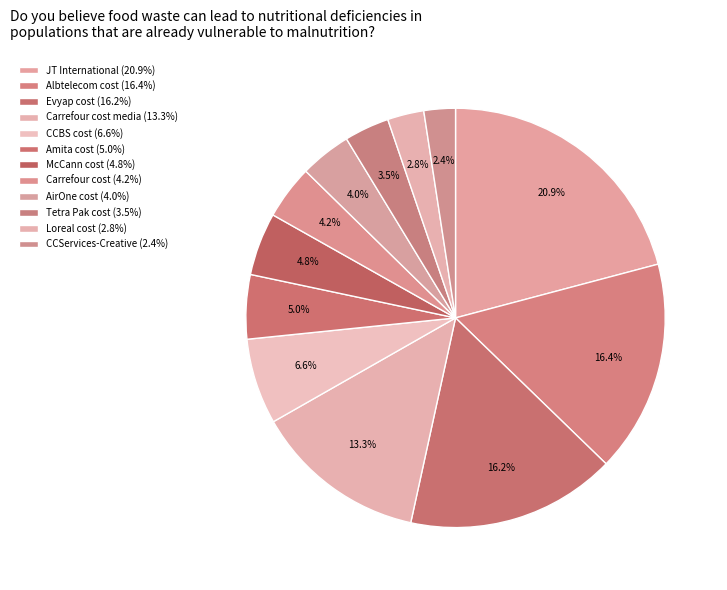

Rank the categories by value from highest to lowest.

JT International, Albtelecom cost, Evyap cost, Carrefour cost media, CCBS cost, Amita cost, McCann cost, Carrefour cost, AirOne cost, Tetra Pak cost, Loreal cost, CCServices-Creative